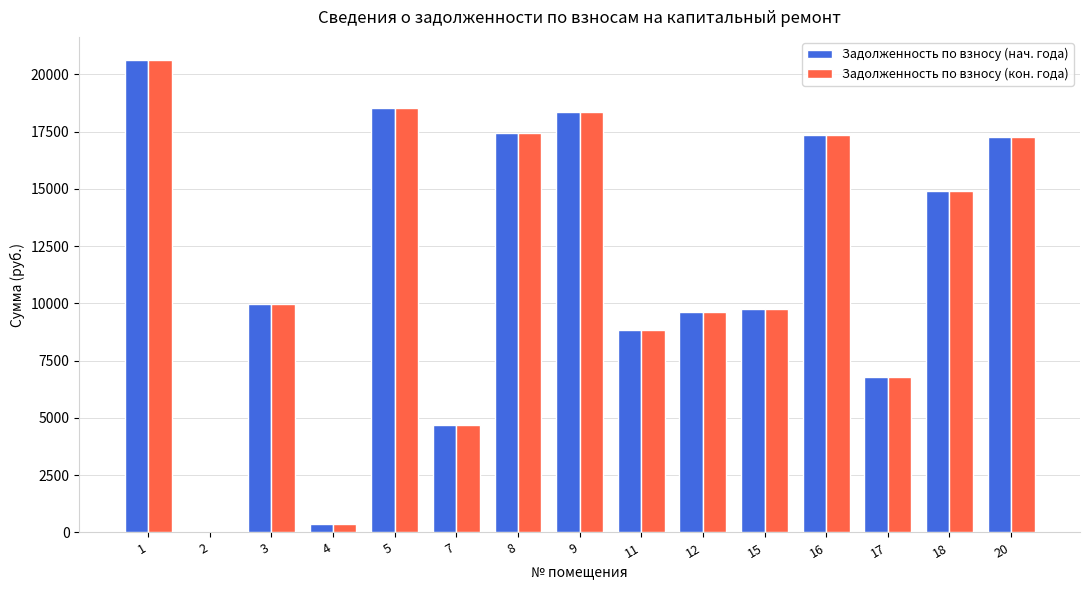

True or false: Задолженность по взносу (нач. года) has a value of 10879.5 at 2.

False